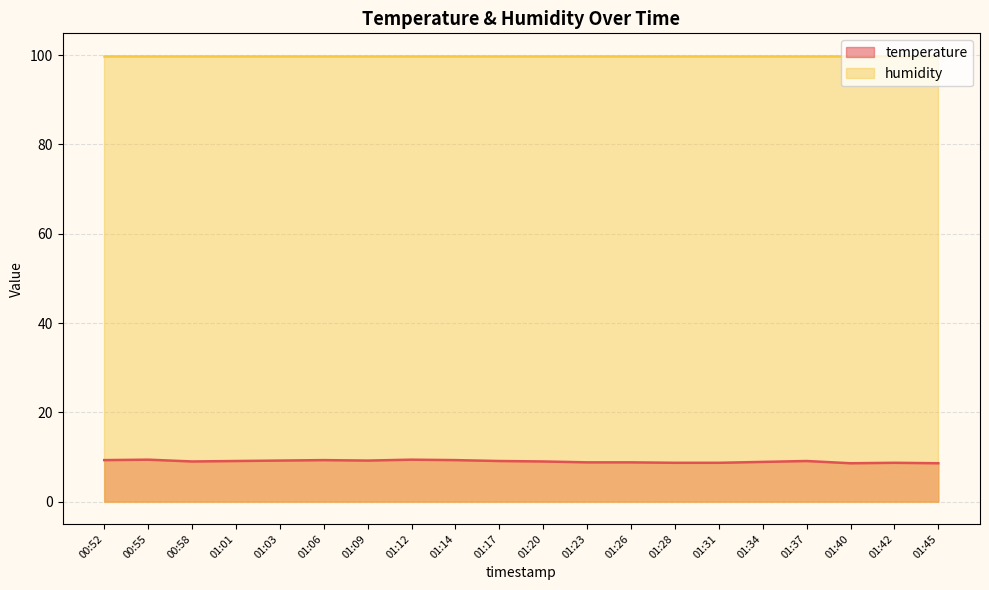

What is the sum of all values?

180.2